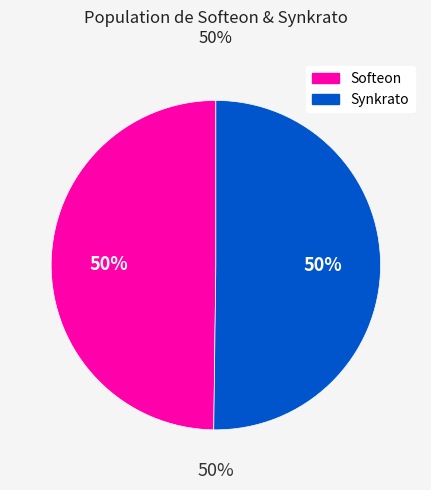

How many slices are in this pie chart?

2